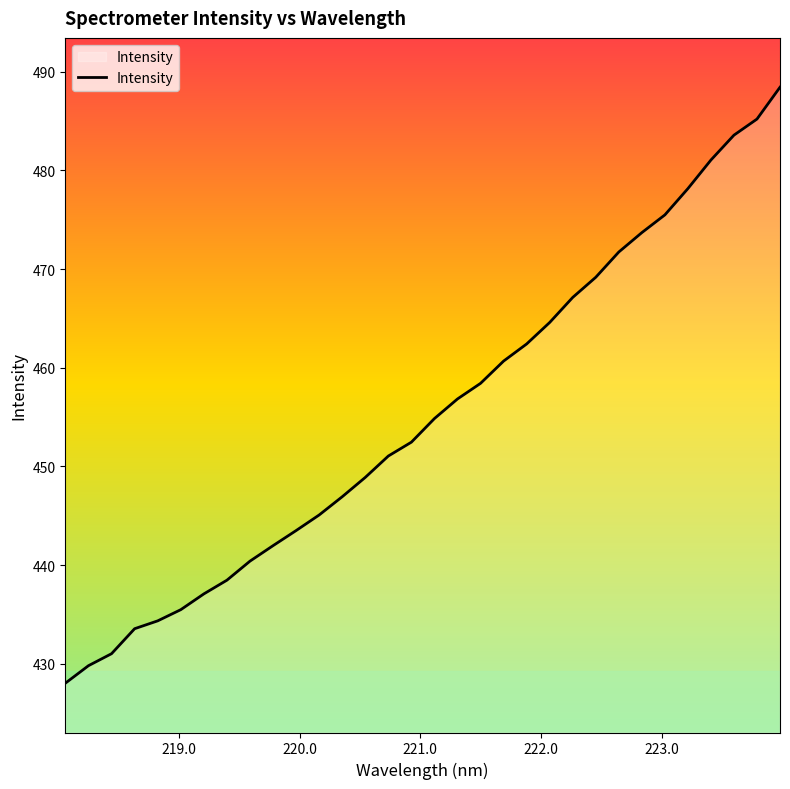

What is the smallest value displayed?

428.0